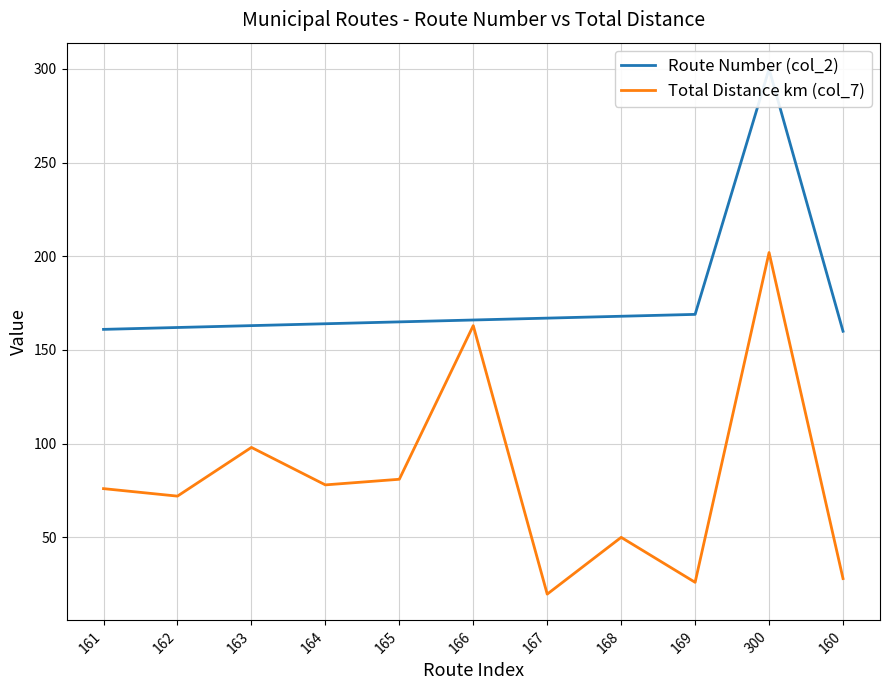

Is it true that Route Number (col_2) equals 162.0 at 162?

True